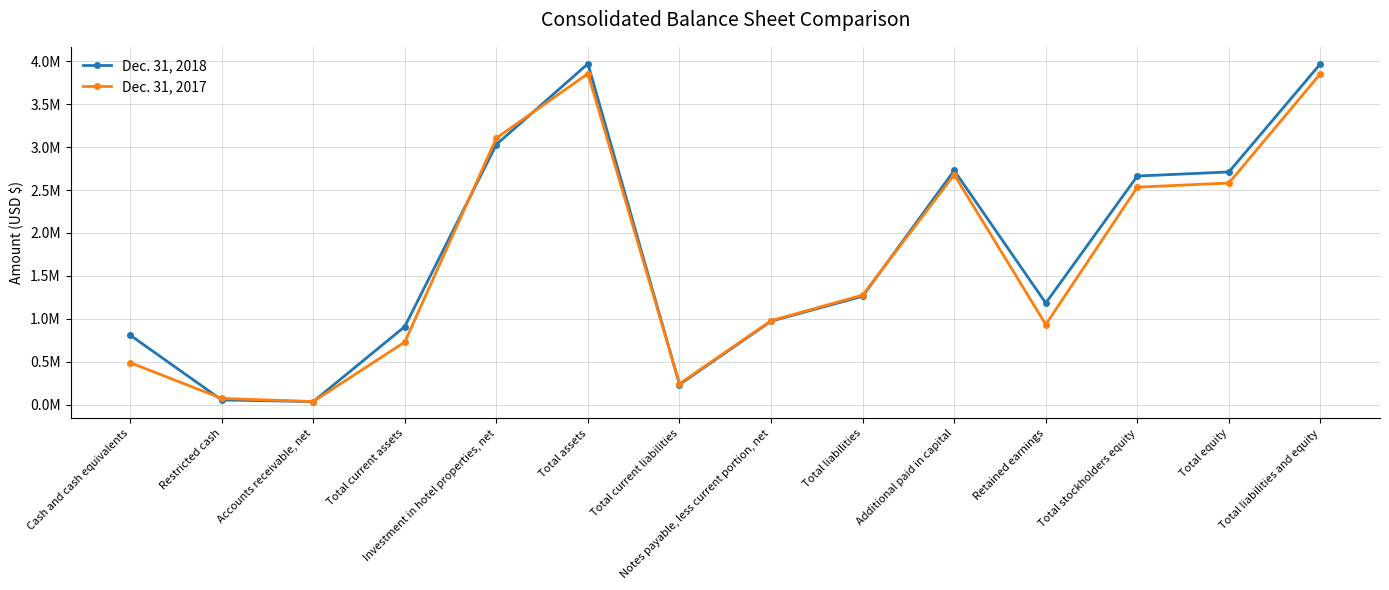

At which label is Dec. 31, 2018 closest to 2003338?

Total stockholders equity